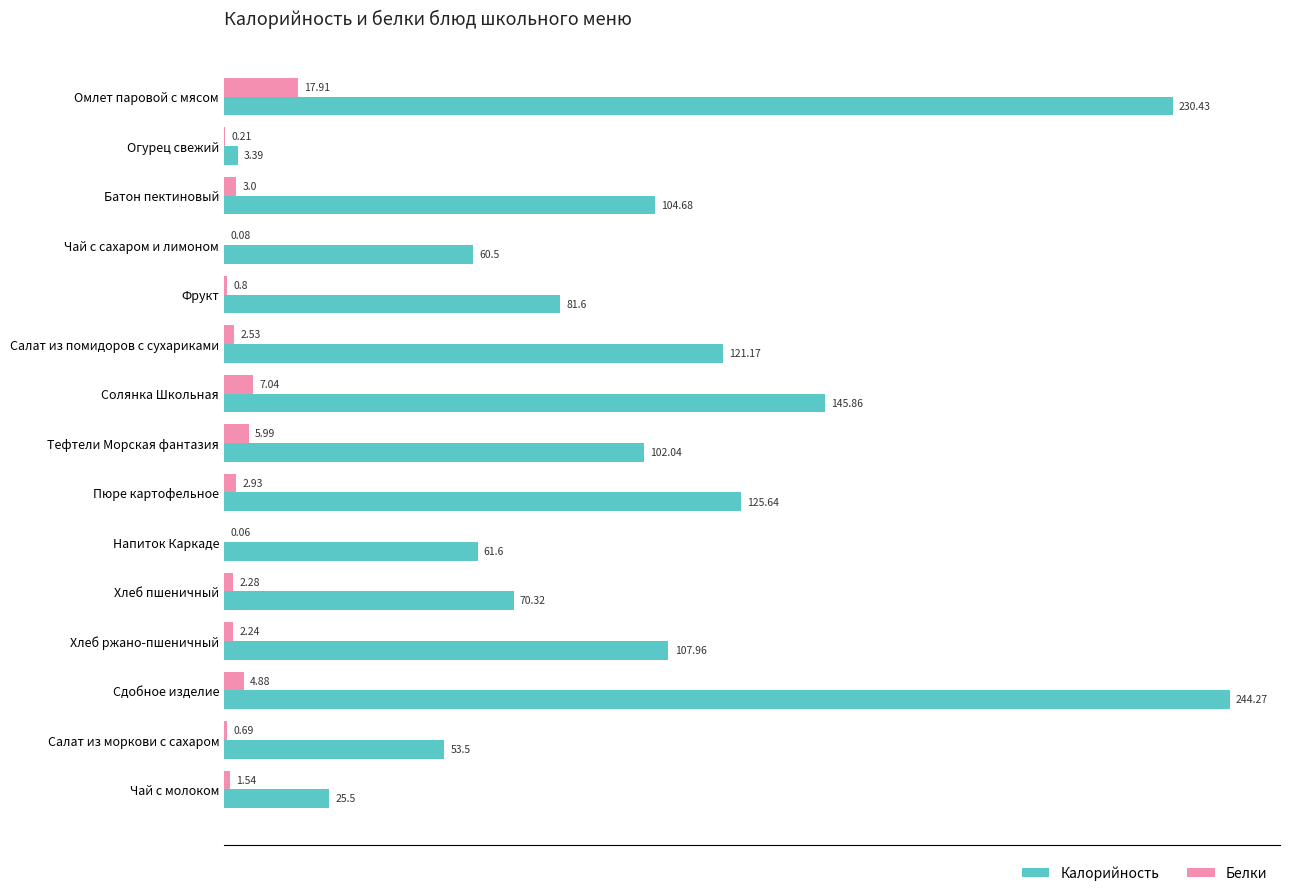

Which category has the highest value across all series?

Сдобное изделие